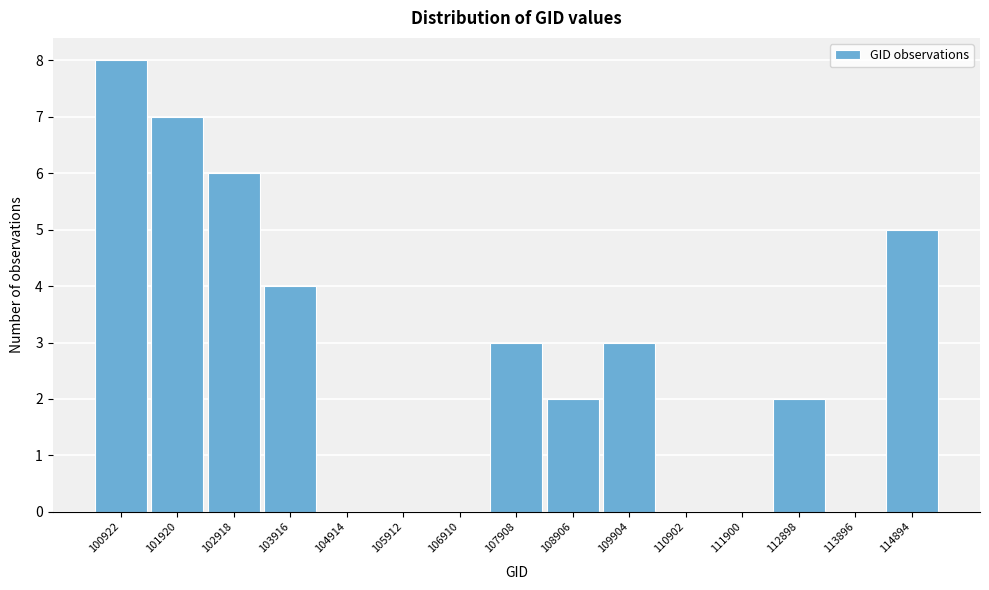

Reading left to right, extract all data points from this chart.

100922=8	101920=7	102918=6	103916=4	104914=0	105912=0	106910=0	107908=3	108906=2	109904=3	110902=0	111900=0	112898=2	113896=0	114894=5